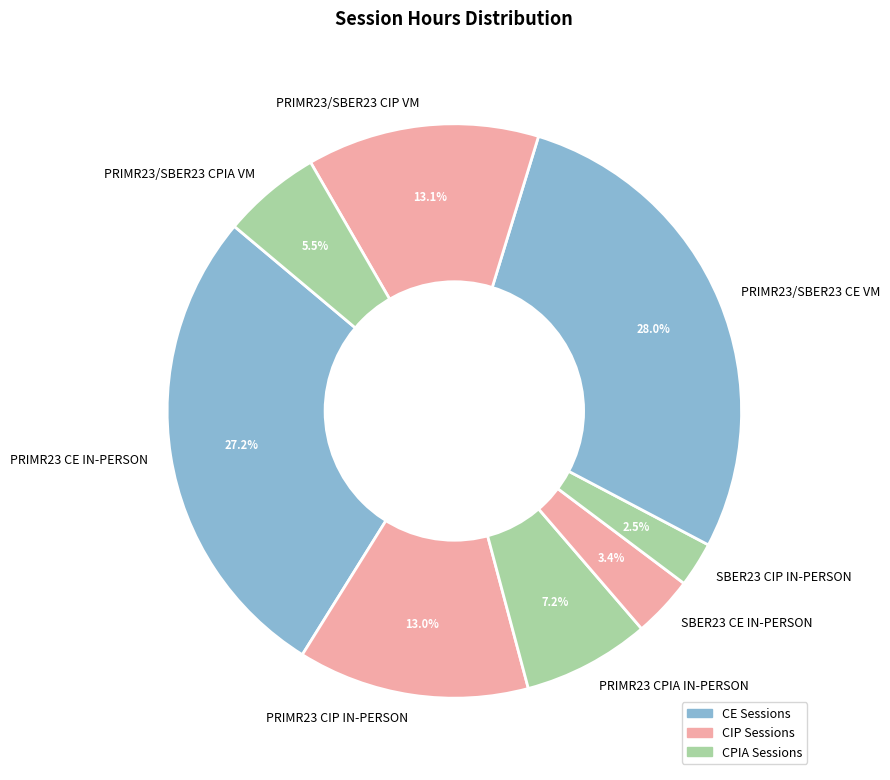

Between PRIMR23 CE IN-PERSON and PRIMR23/SBER23 CPIA VM, which is larger?

PRIMR23 CE IN-PERSON